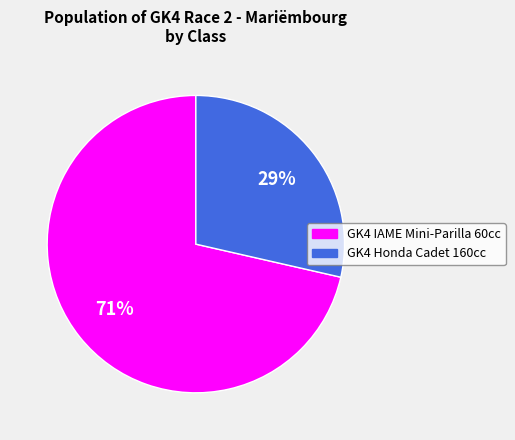

To the nearest percent, what is the combined percentage of GK4 IAME Mini-Parilla 60cc and GK4 Honda Cadet 160cc?

100%